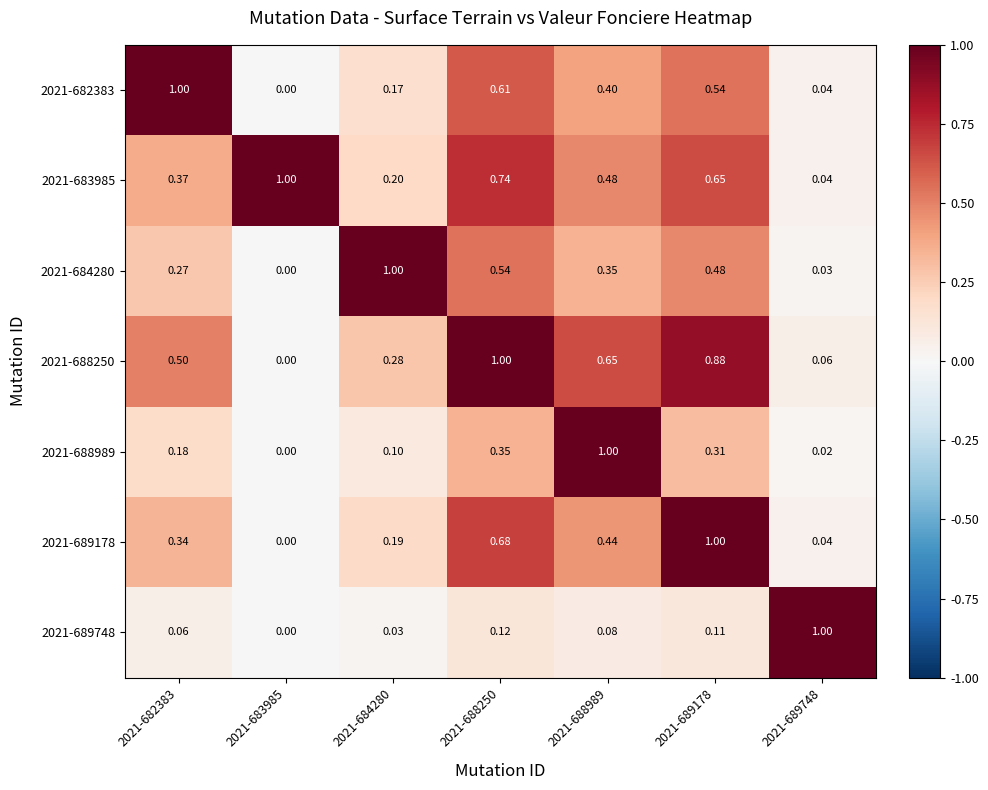

How many distinct data groups are displayed?

7